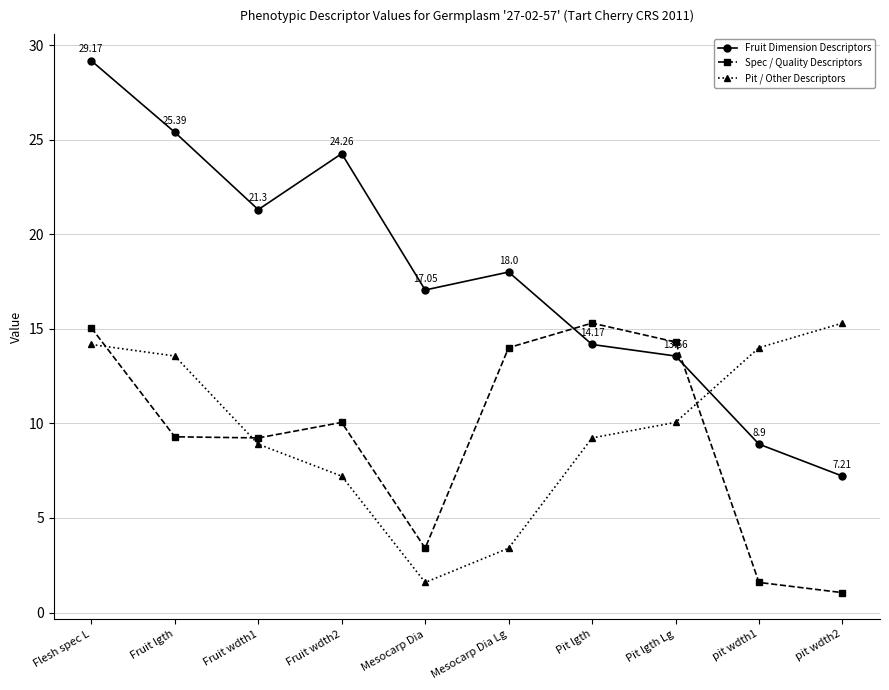

What are all the series names shown in the legend?

Fruit Dimension Descriptors, Spec / Quality Descriptors, Pit / Other Descriptors